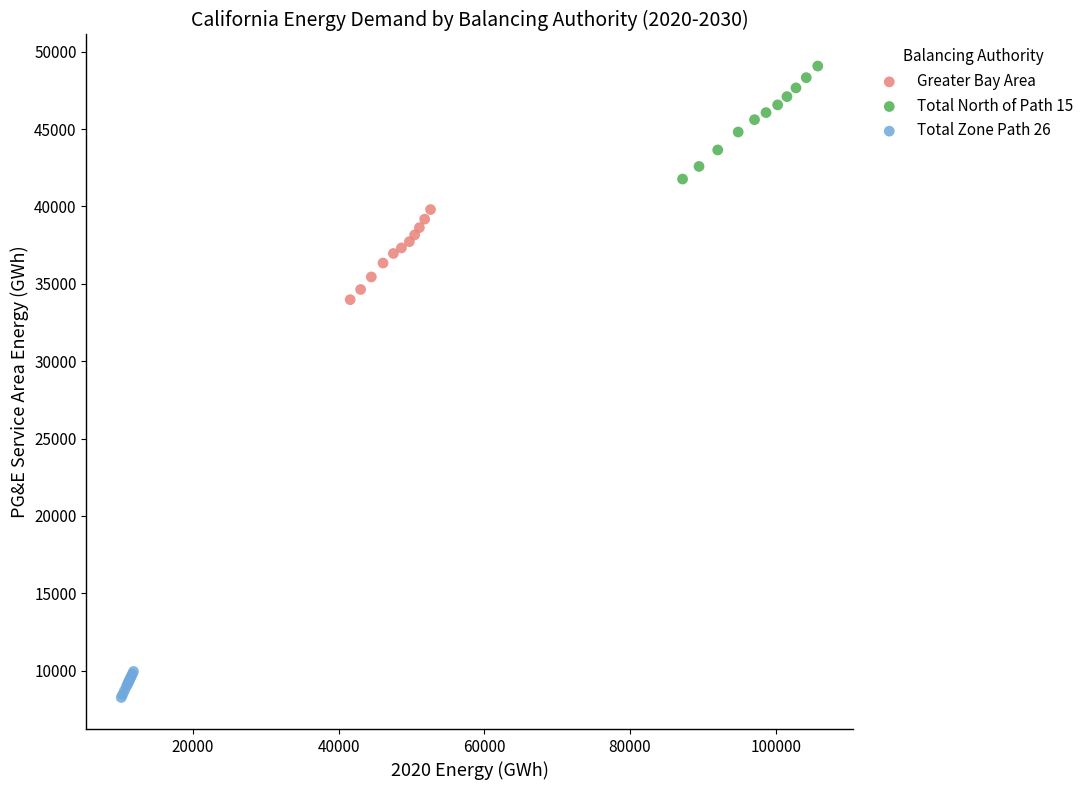

Which series contains the lowest Y value?

Total Zone Path 26